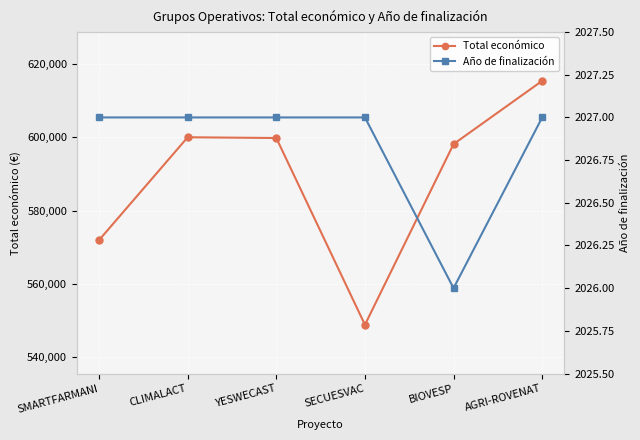

Which series changed the most between YESWECAST and SECUESVAC?

Total económico